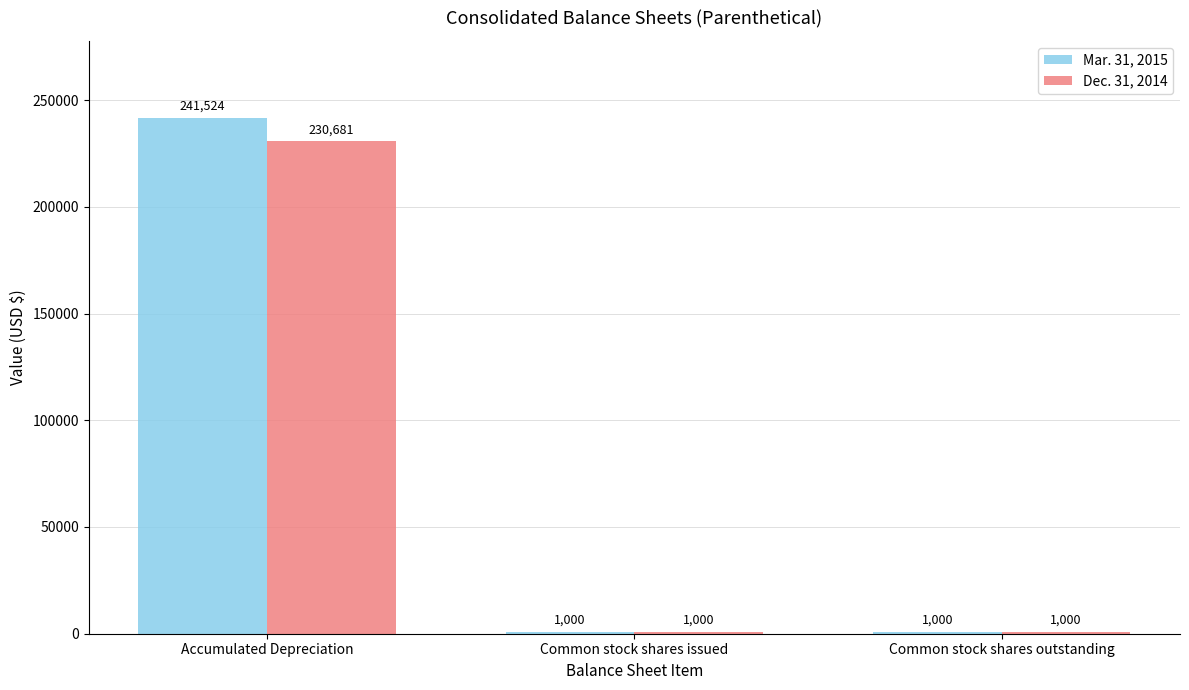

What is the approximate value of Dec. 31, 2014 at Common stock shares issued, to the nearest 50?

1000